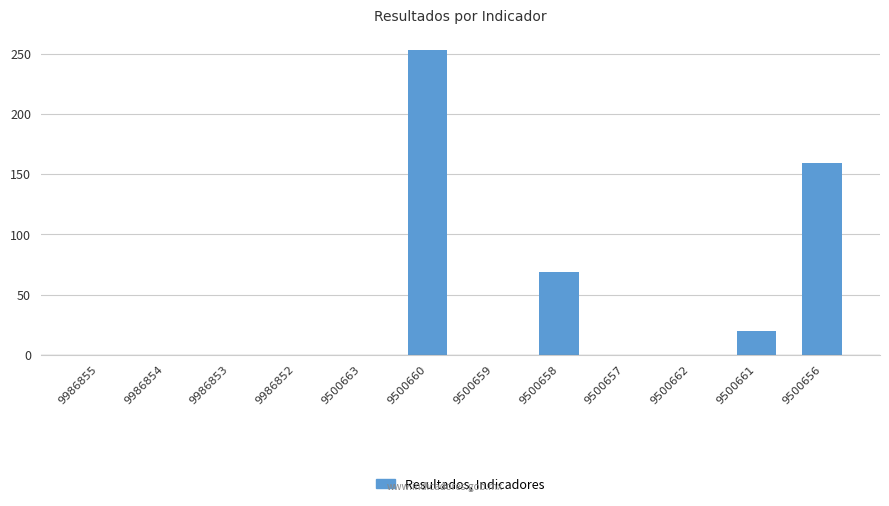

Are the bars horizontal?

No